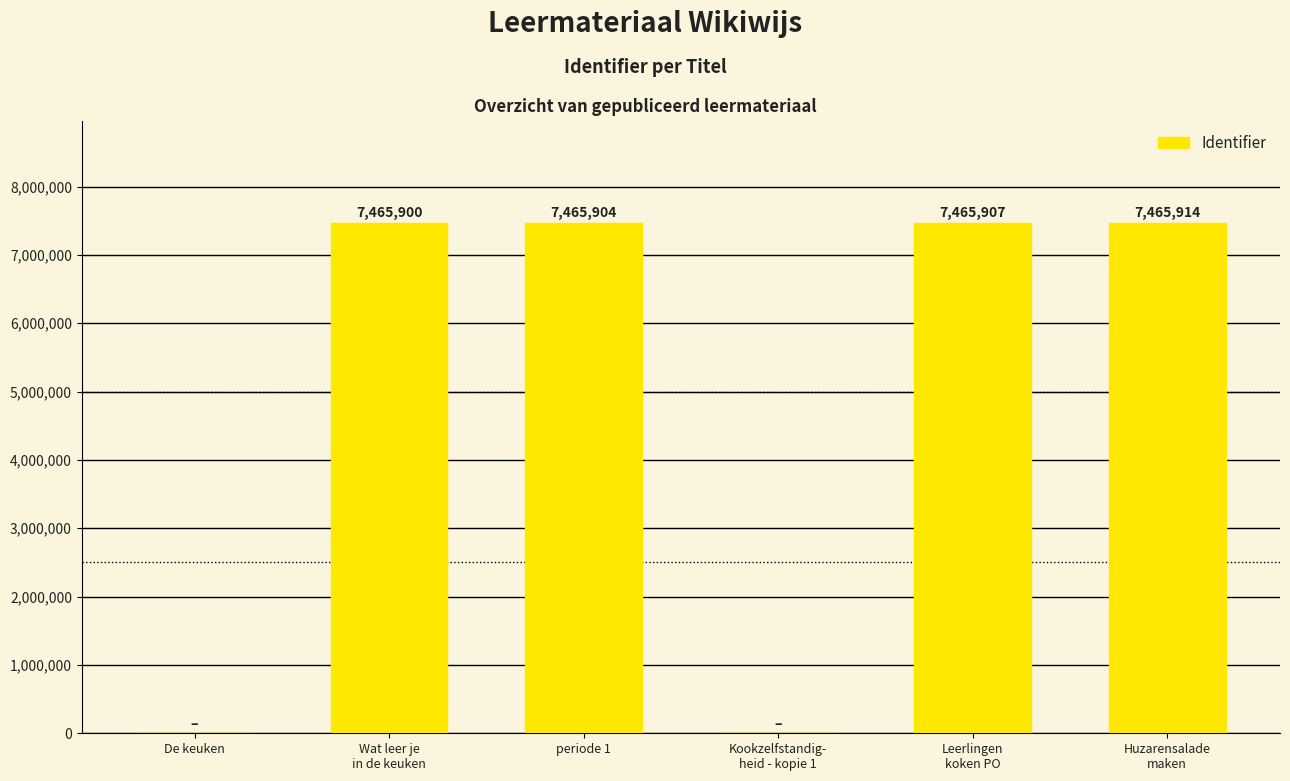

What is the change in value from periode 1 to Leerlingen
koken PO?

+3